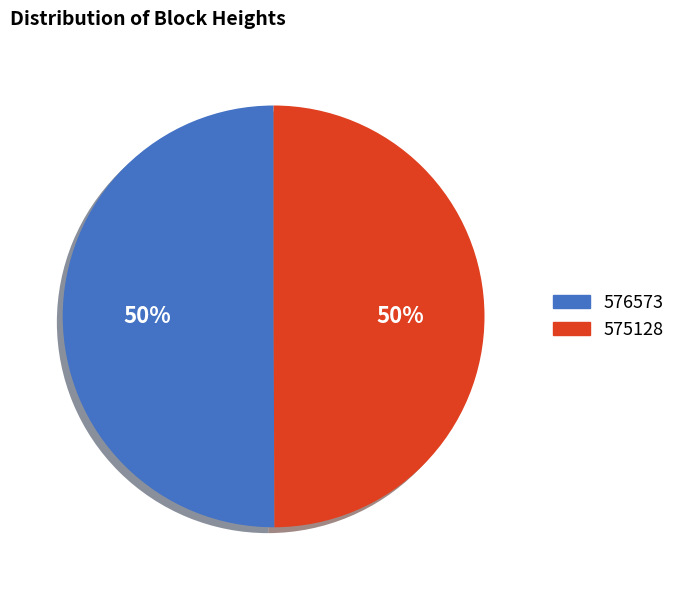

Is the sum of 575128 and 576573 greater than half?

Yes